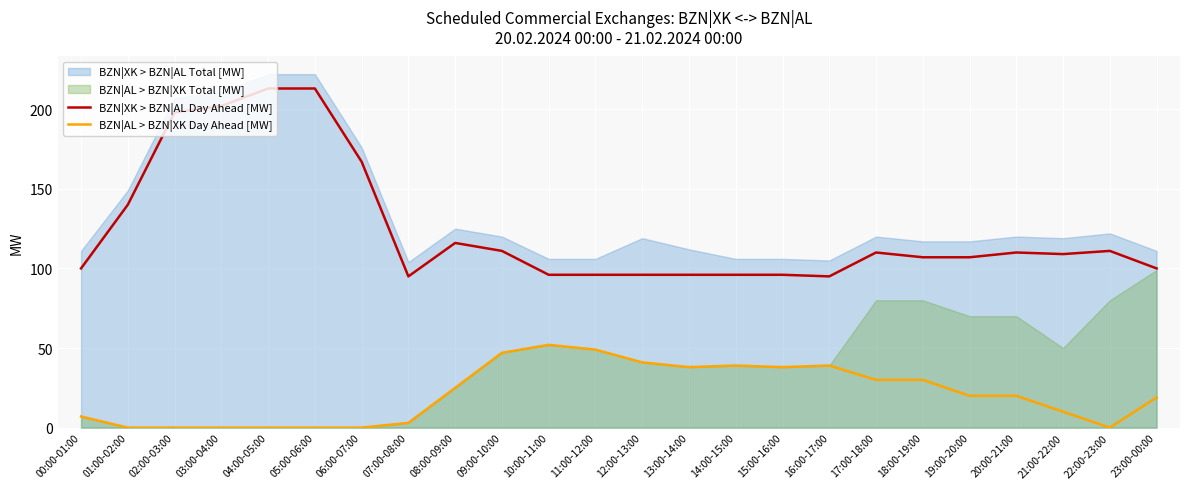

What is the label of the 19th point from the left?

18:00-19:00